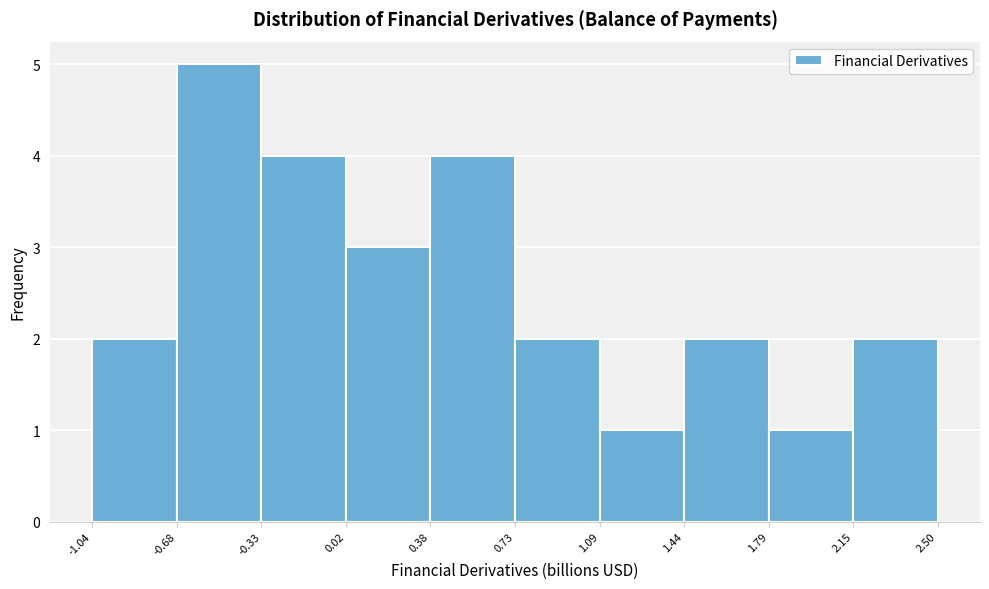

Reading left to right, list every bar in this chart as the range it spans on the x-axis followed by its height. The values are not printed on the chart, so give them approximately, as read against the axis.

-1.04 to -0.68: 2
-0.68 to -0.33: 5
-0.33 to 0.02: 4
0.02 to 0.38: 3
0.38 to 0.73: 4
0.73 to 1.09: 2
1.09 to 1.44: 1
1.44 to 1.79: 2
1.79 to 2.15: 1
2.15 to 2.50: 2